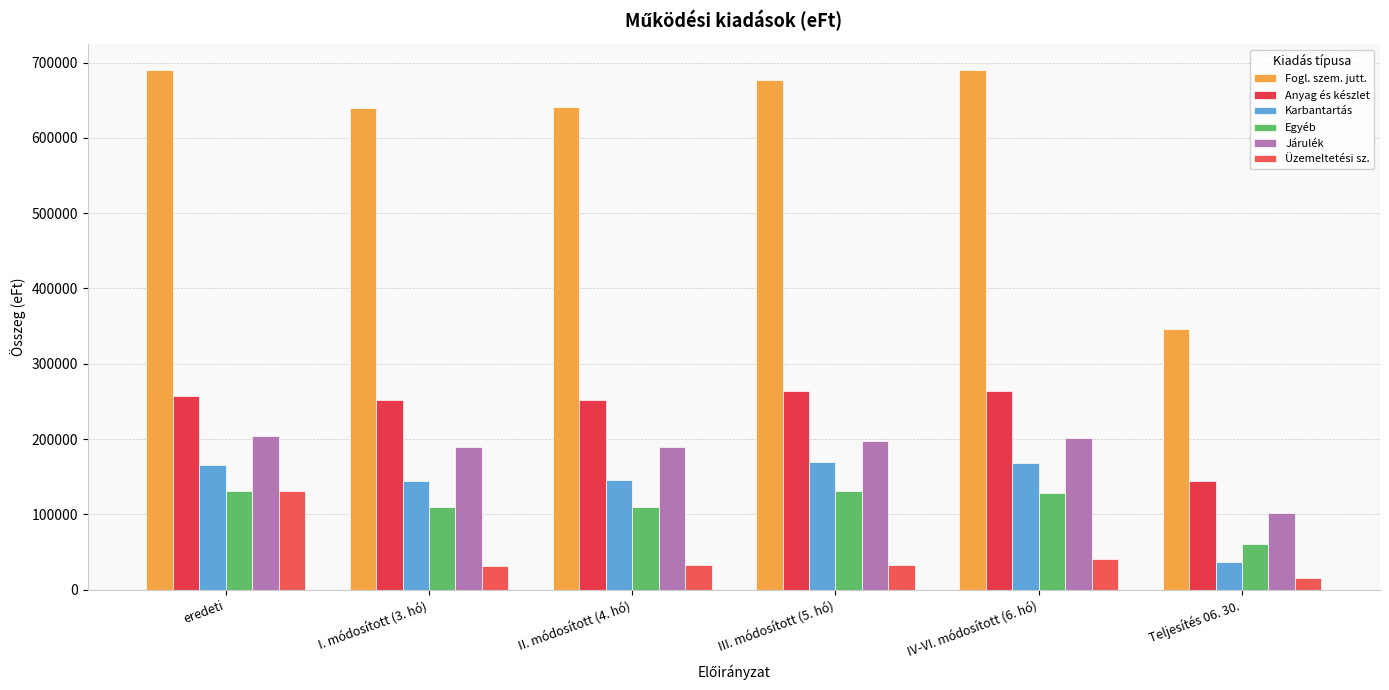

At which label does Fogl. szem. jutt. reach its minimum?

Teljesítés 06. 30.